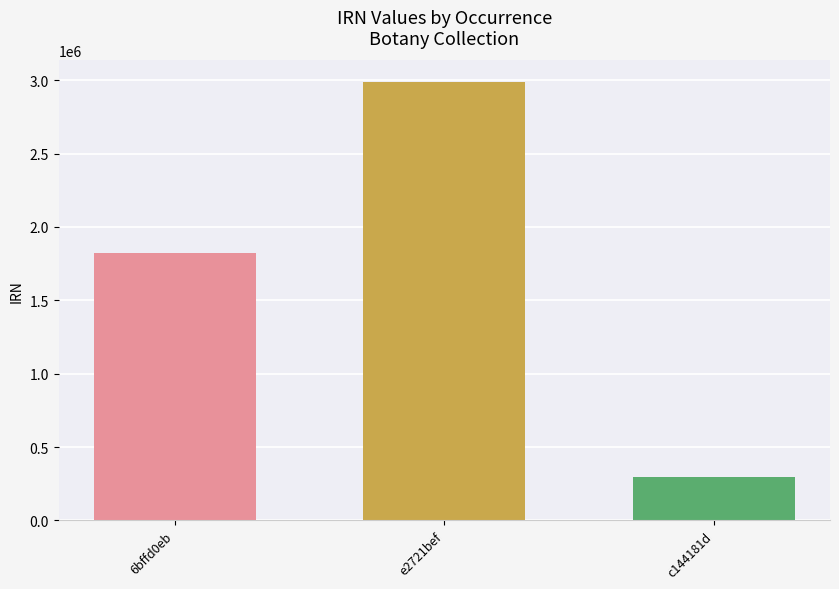

How many series are shown in this chart?

1